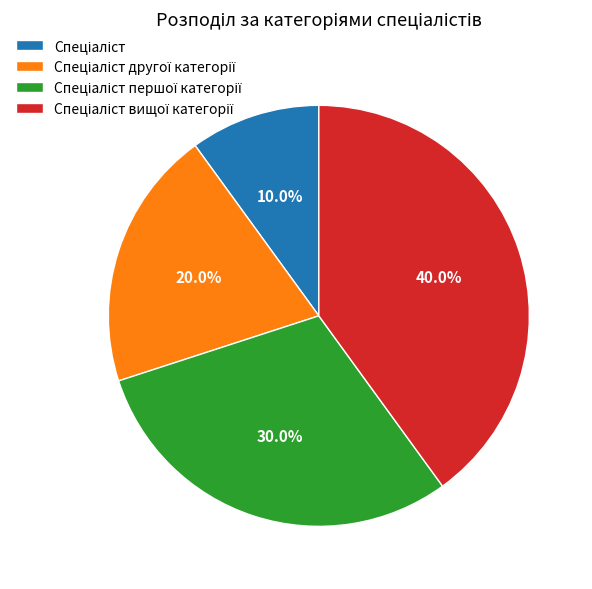

Is there any slice that represents more than half of the pie?

No